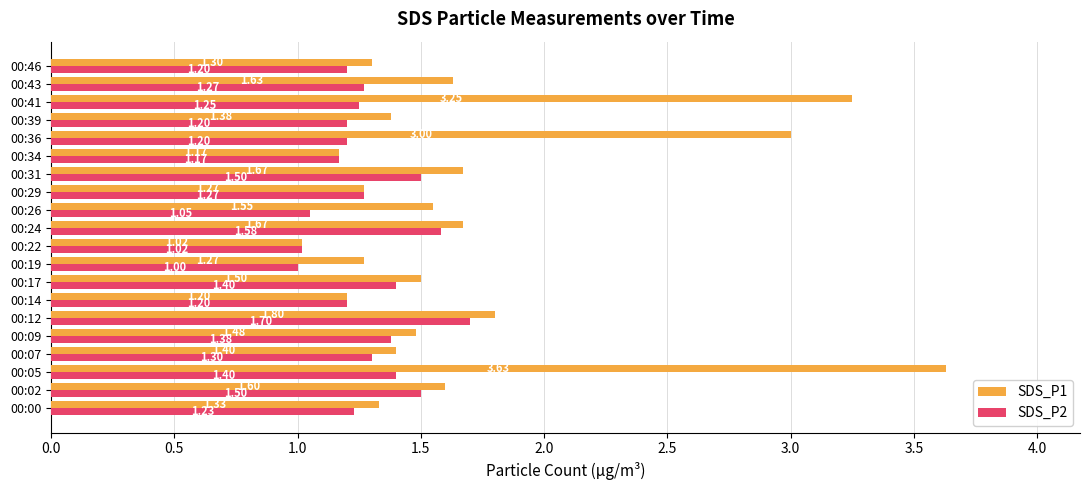

Rank the series at 00:07 from lowest to highest value.

SDS_P2, SDS_P1